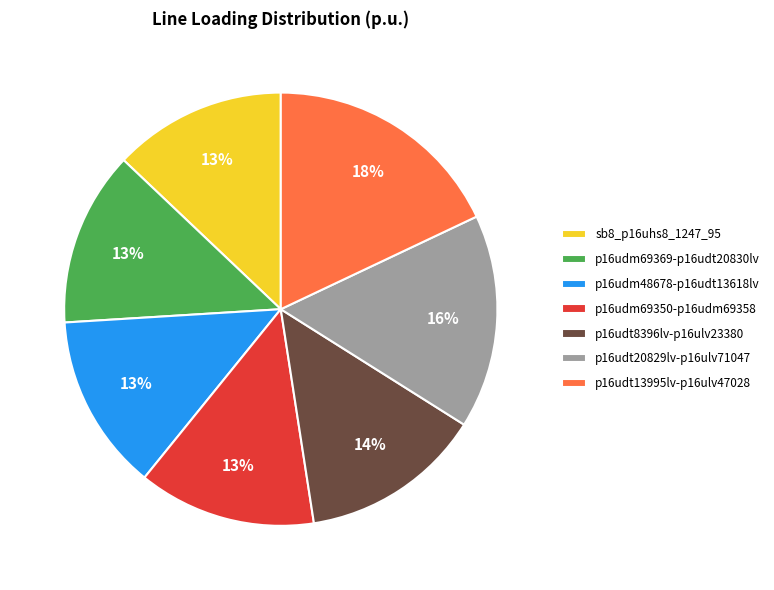

To the nearest percent, what percentage of the pie is p16udm48678-p16udt13618lv?

13%